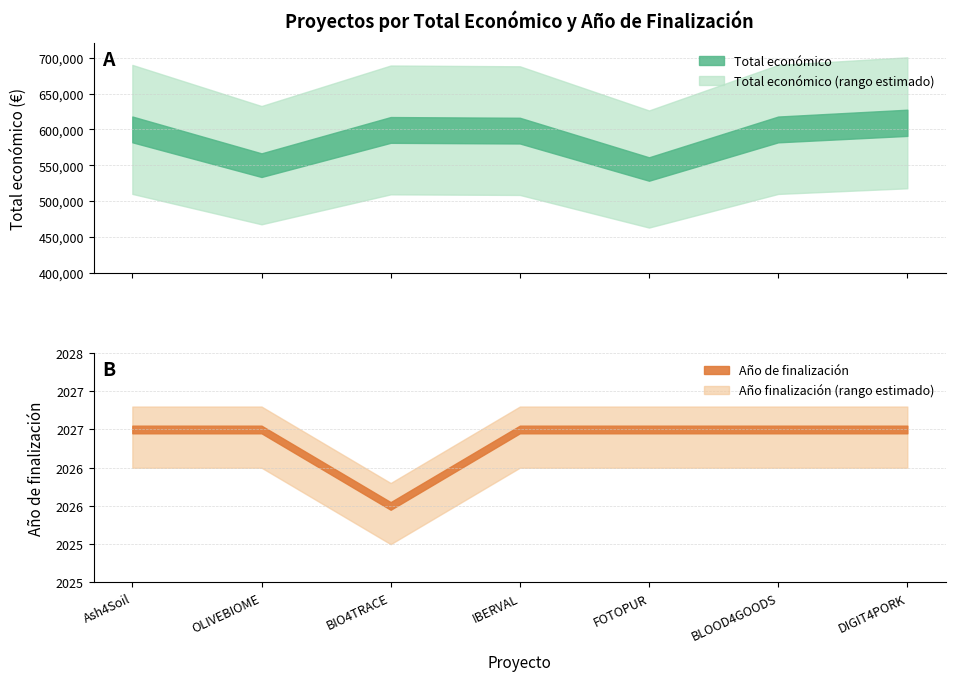

What is the average value?

585941